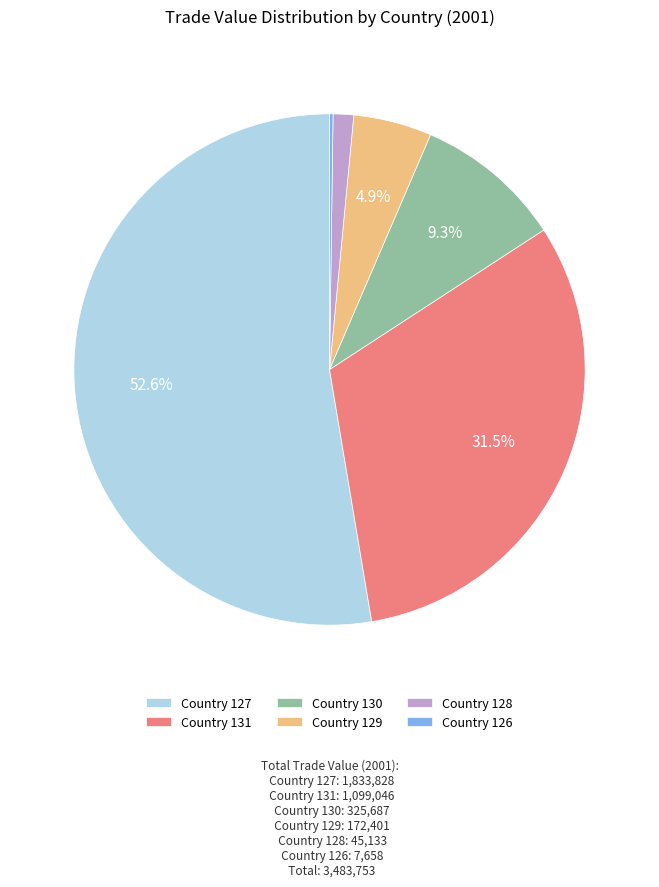

Does Country 127 account for over 50% of the chart?

Yes